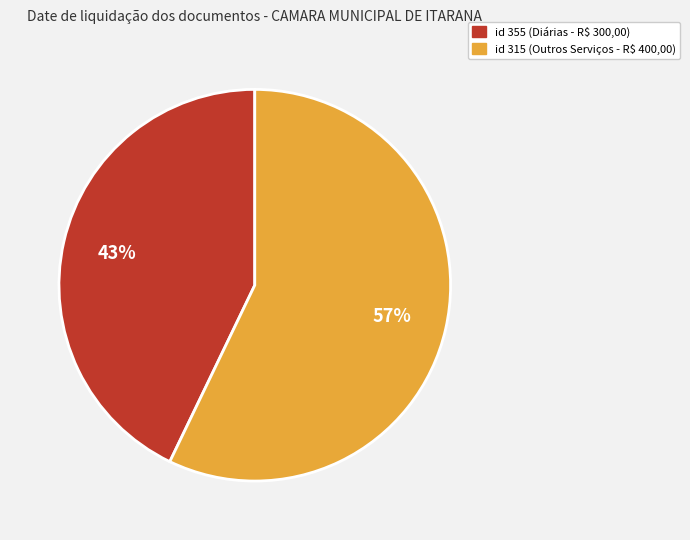

To the nearest percent, what is the difference between the largest and smallest slice percentages?

14%